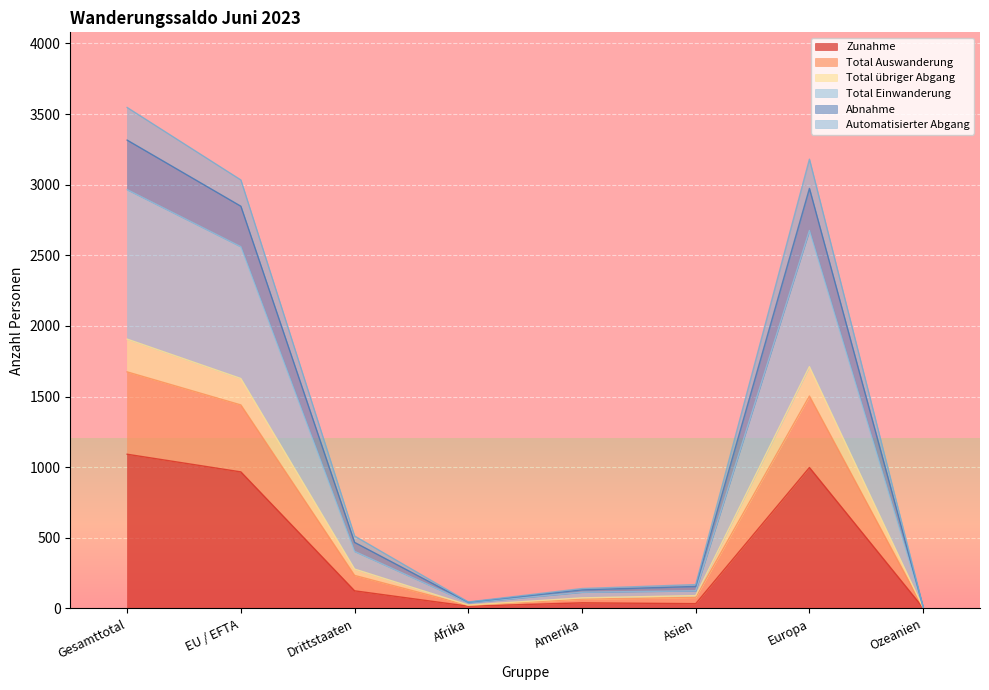

What is the label of the 1st point from the right?

Ozeanien